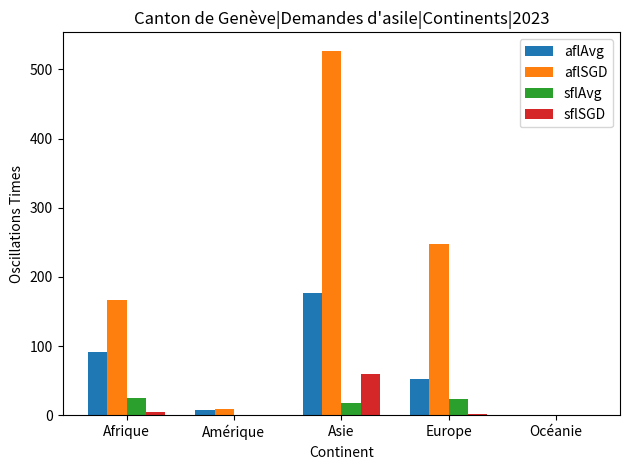

Which series changed the most between Asie and Europe?

aflSGD